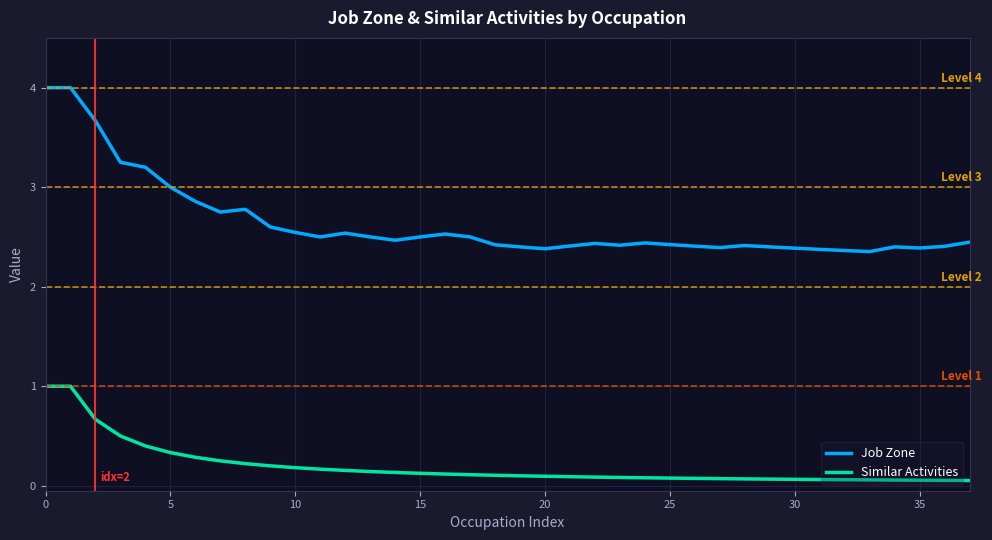

Is this an area chart (filled region under the line)?

No